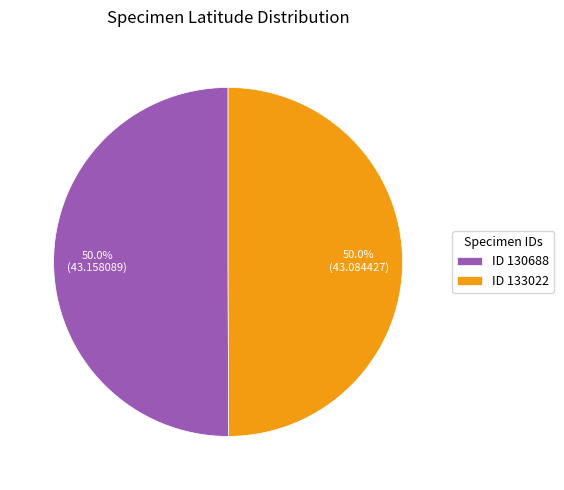

Is the sum of ID 133022 and ID 130688 greater than half?

Yes